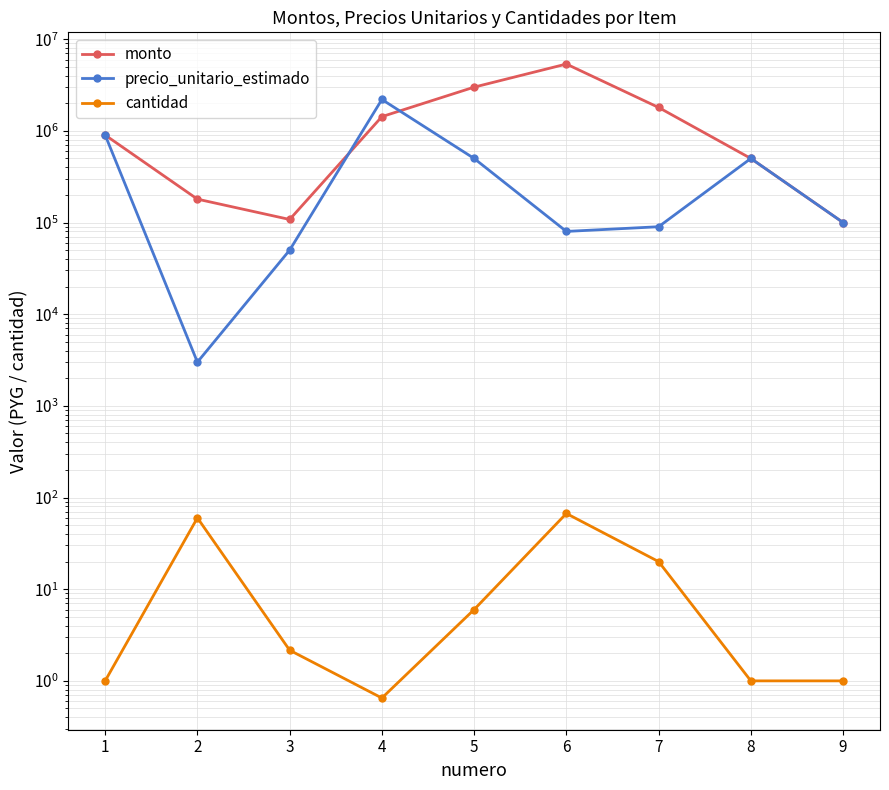

The value of monto at 5 is 3000000.0. True or false?

True